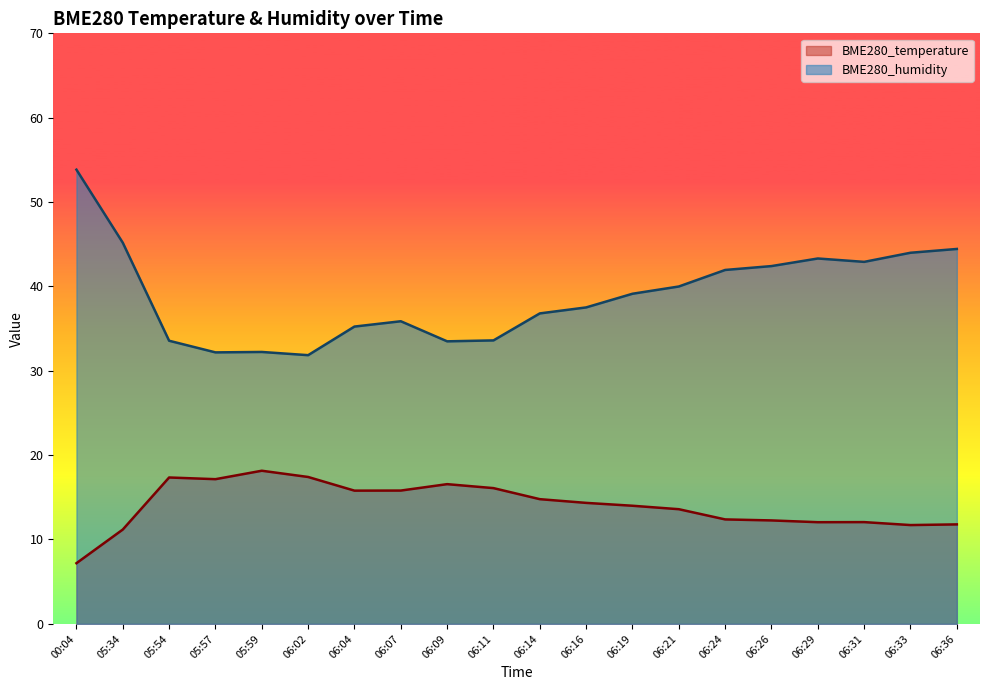

How many data points in BME280_humidity are above 39?

10